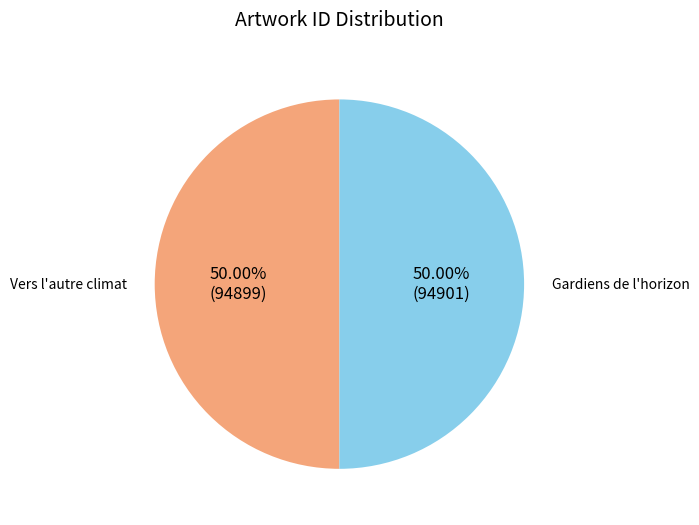

Approximately how many times larger is the value at Vers l'autre climat compared to Gardiens de l'horizon?

1.0